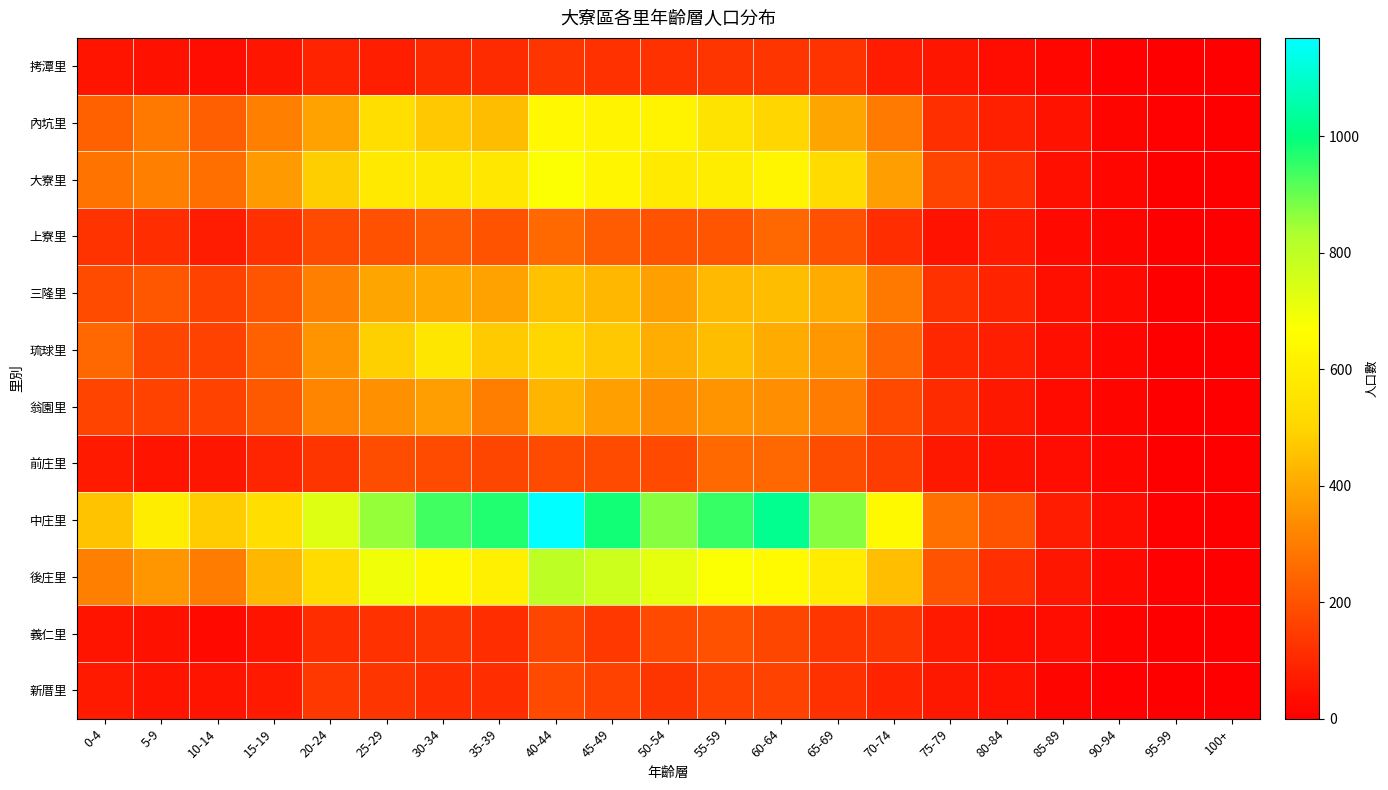

Which series has the largest range (max minus min)?

中庄里